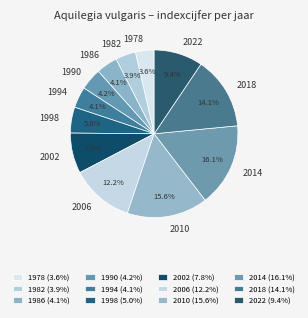

Is it true that 1978 is 4% of the pie?

True